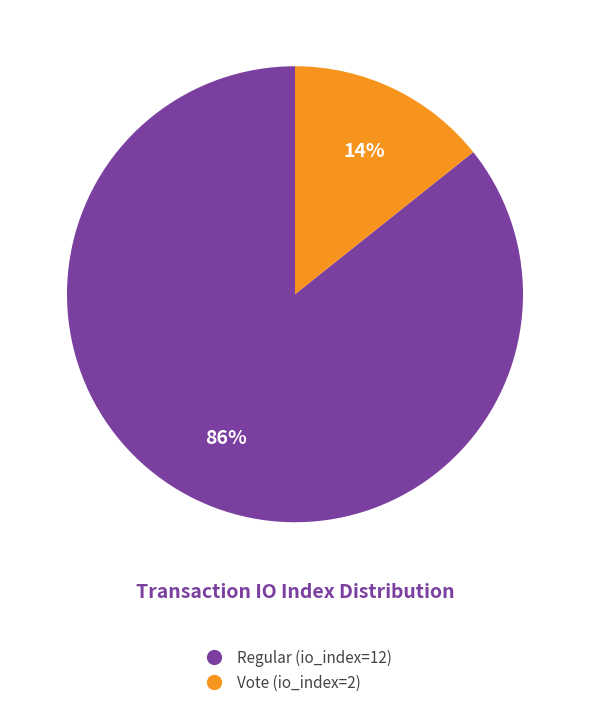

True or false: Regular (io_index=12) accounts for 78% of the total.

False